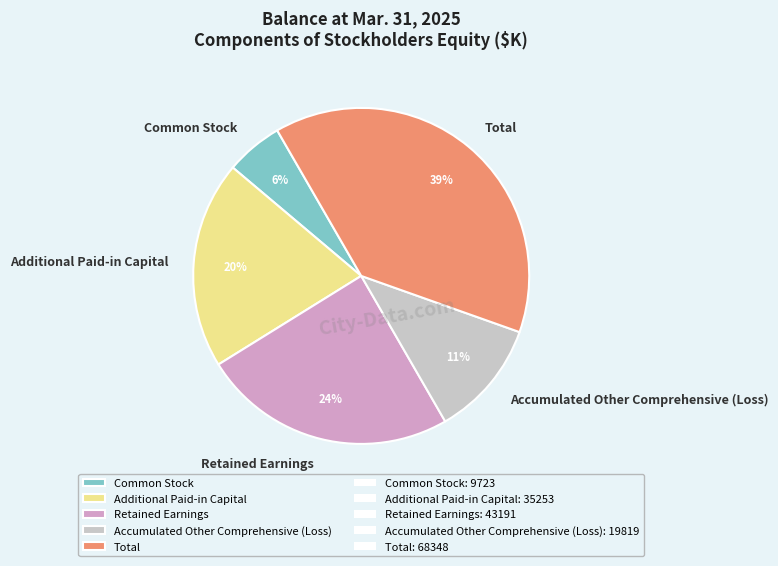

Which slice is the smallest?

Common Stock